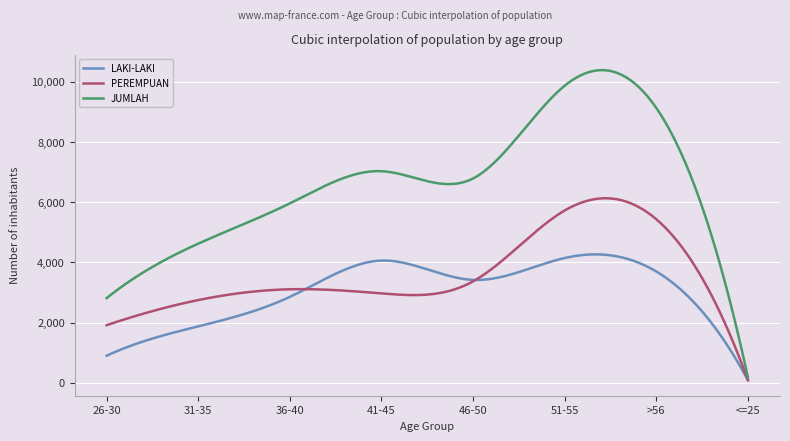

Which series has the widest spread of values?

JUMLAH